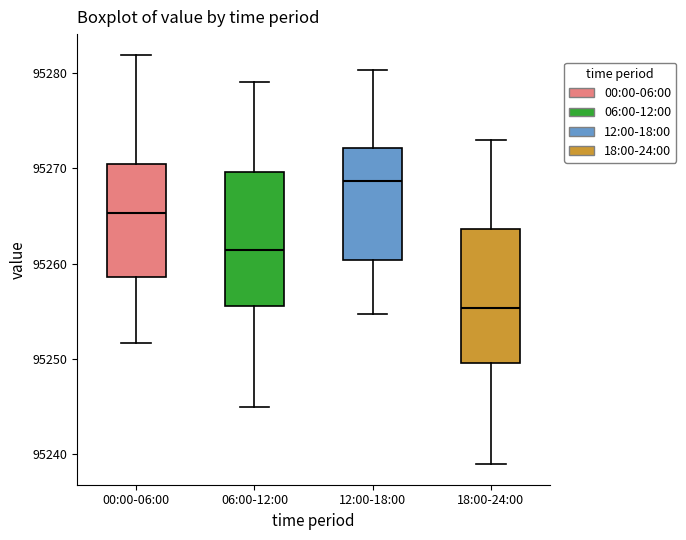

Reading left to right, read every box against the y-axis: the position of its median line, the range the box covers, and the ends of its whiskers. The values are not printed on the chart, so give them approximately, as read against the axis.

00:00-06:00: median 95265, box 95259 to 95271, whiskers 95252 to 95282
06:00-12:00: median 95261, box 95256 to 95270, whiskers 95245 to 95279
12:00-18:00: median 95269, box 95260 to 95272, whiskers 95255 to 95280
18:00-24:00: median 95255, box 95250 to 95264, whiskers 95239 to 95273